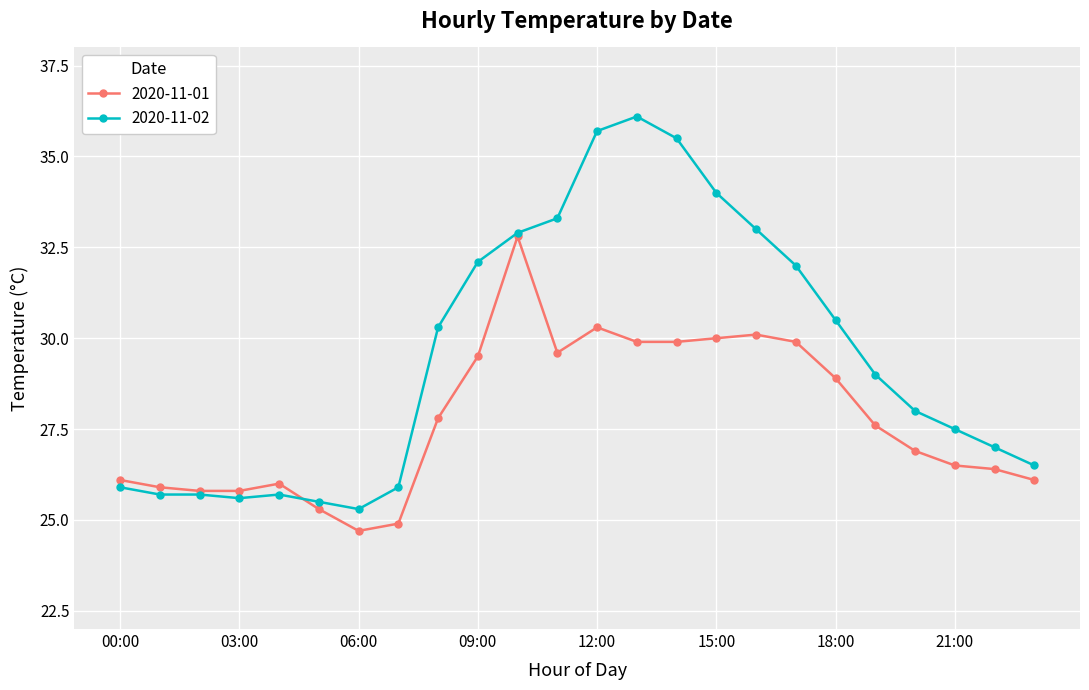

True or false: 2020-11-01 has more than 0 interior local peaks.

True